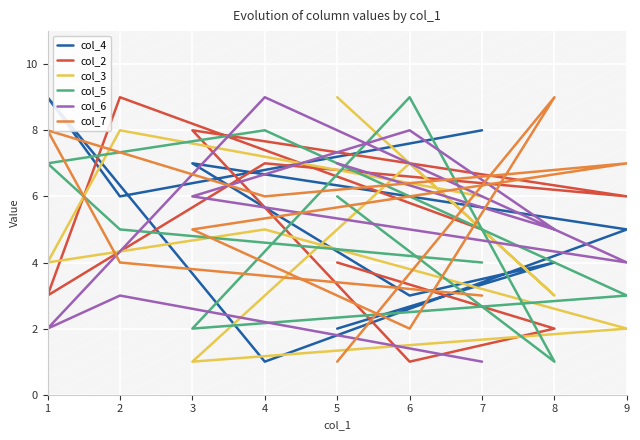

True or false: col_4 and col_2 cross at least once.

True